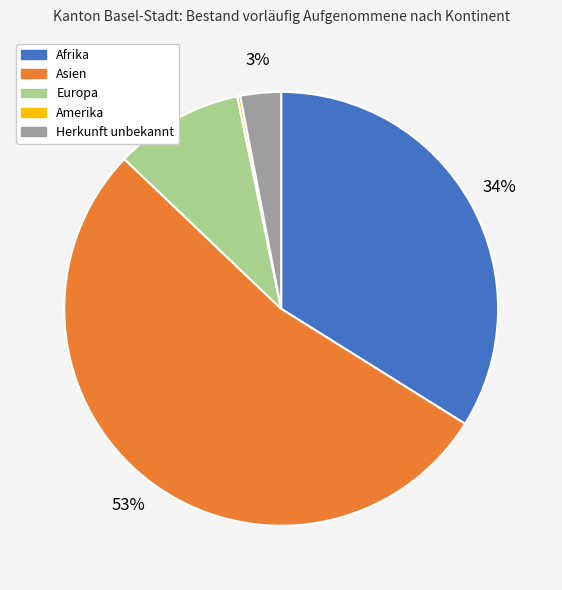

Which has a higher value, Asien or Europa?

Asien